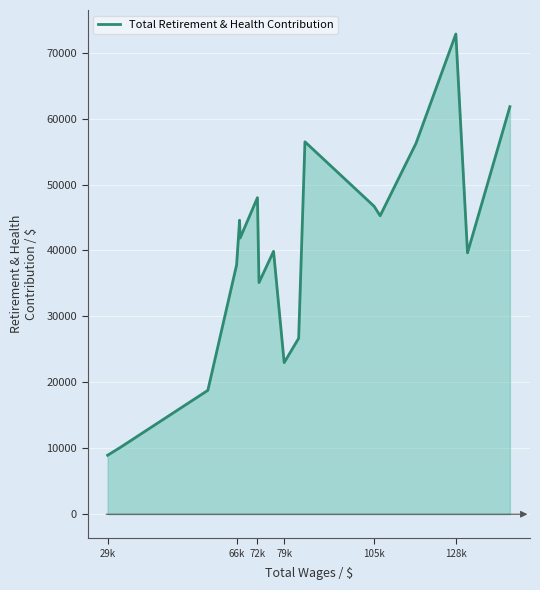

What is the maximum value shown in the chart?

72822